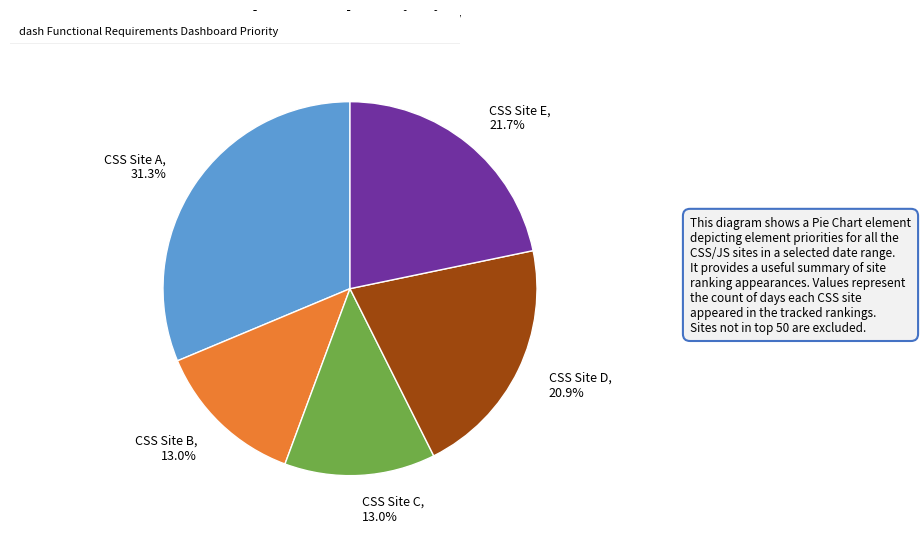

Which slice is the largest?

CSS Site A